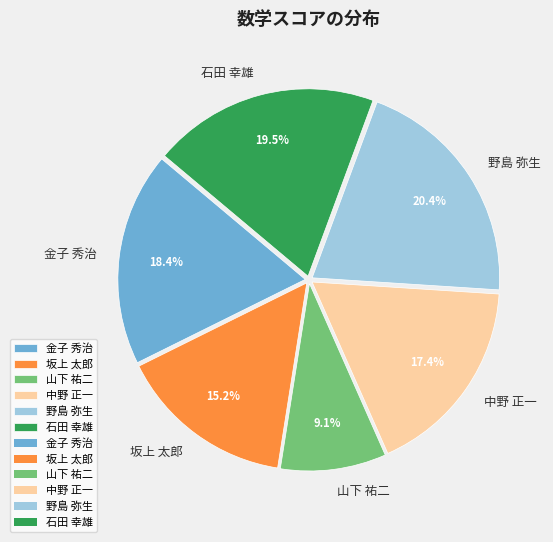

Count the number of slices in the pie.

6